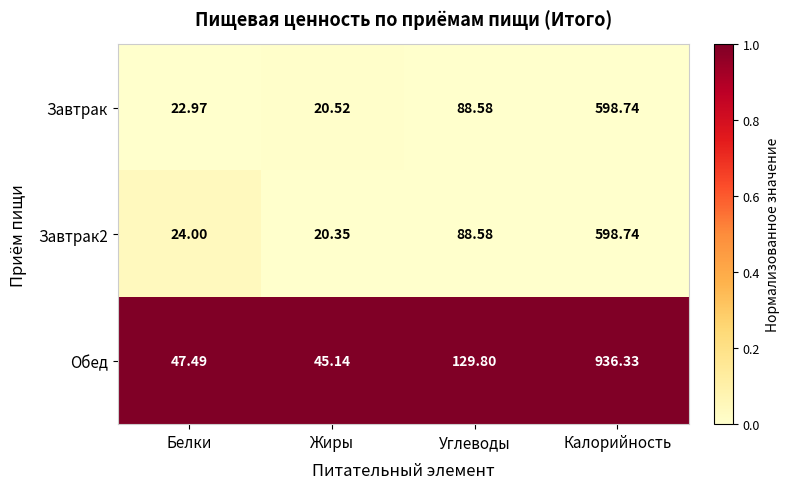

How many categories are shown in the chart?

4